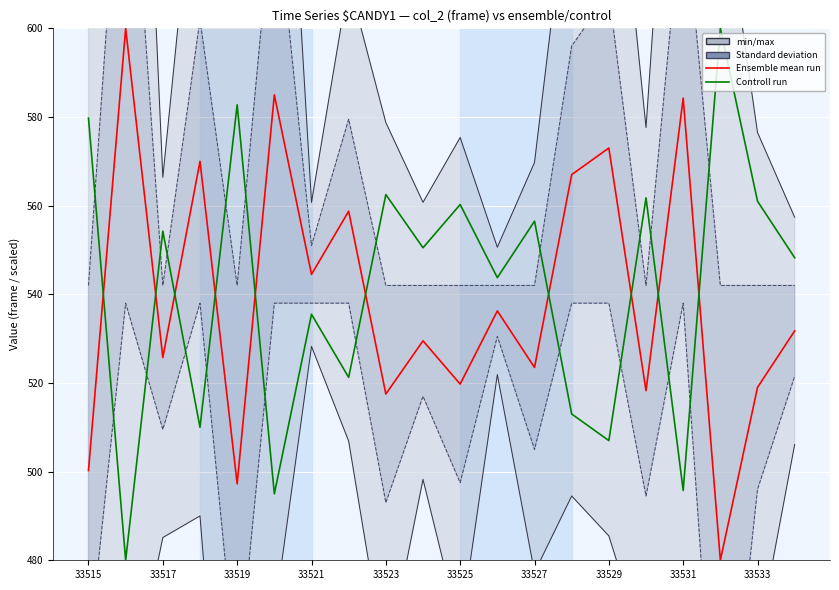

List the series in order of their overall mean, lowest first.

Ensemble mean run, Controll run